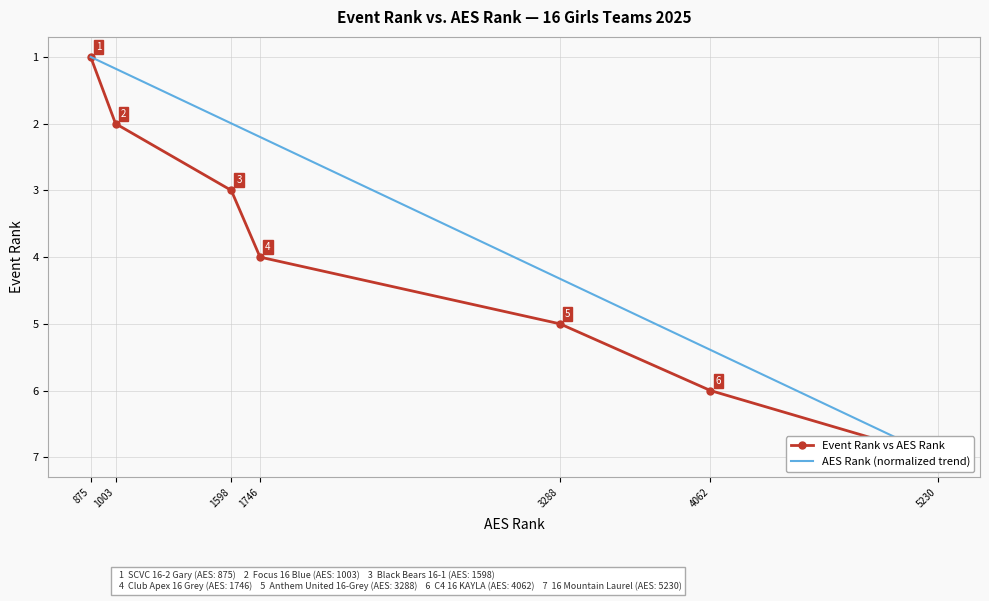

Reading left to right, what are all the values shown in this chart?

Event Rank vs AES Rank: 1.0	2.0	3.0	4.0	5.0	6.0	7.0
AES Rank (normalized trend): 1.0	1.2	2.0	2.2	4.3	5.4	7.0